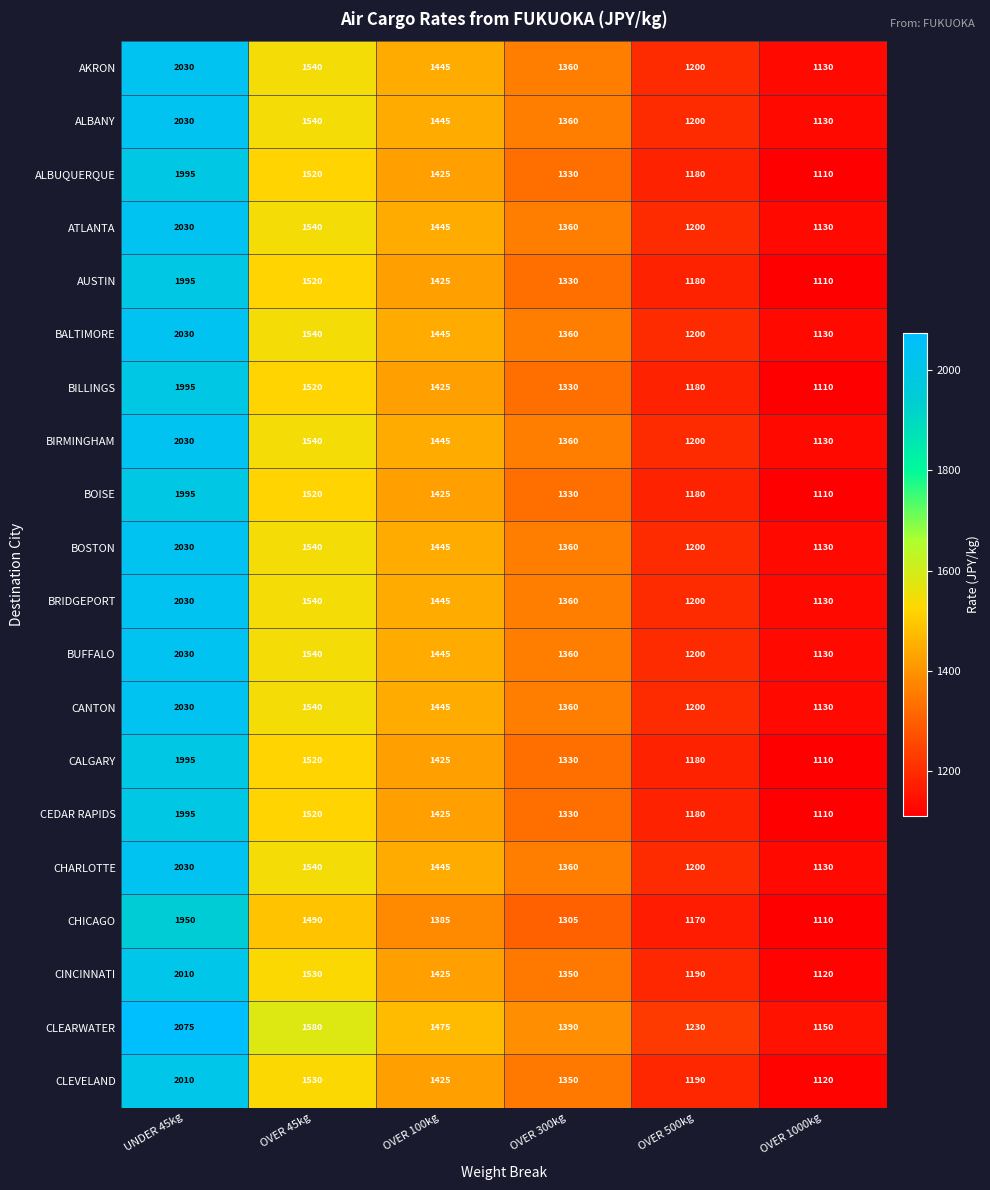

What is the difference between the maximum and minimum values in the BIRMINGHAM series?

900